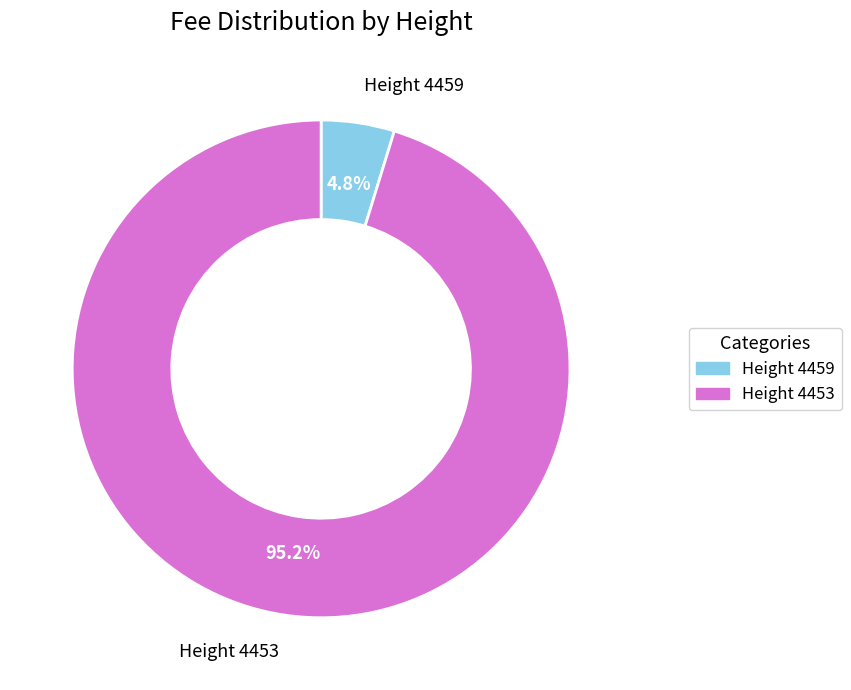

Which category has the biggest portion of the pie?

Height 4453